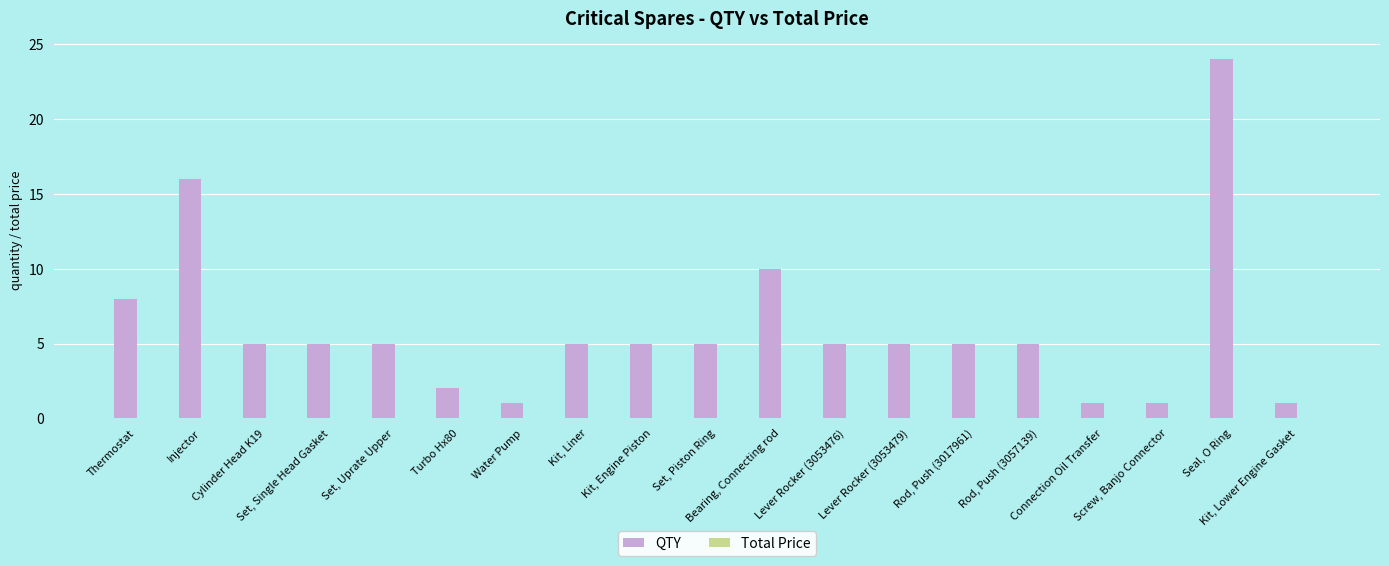

What is the sum of all values?

114